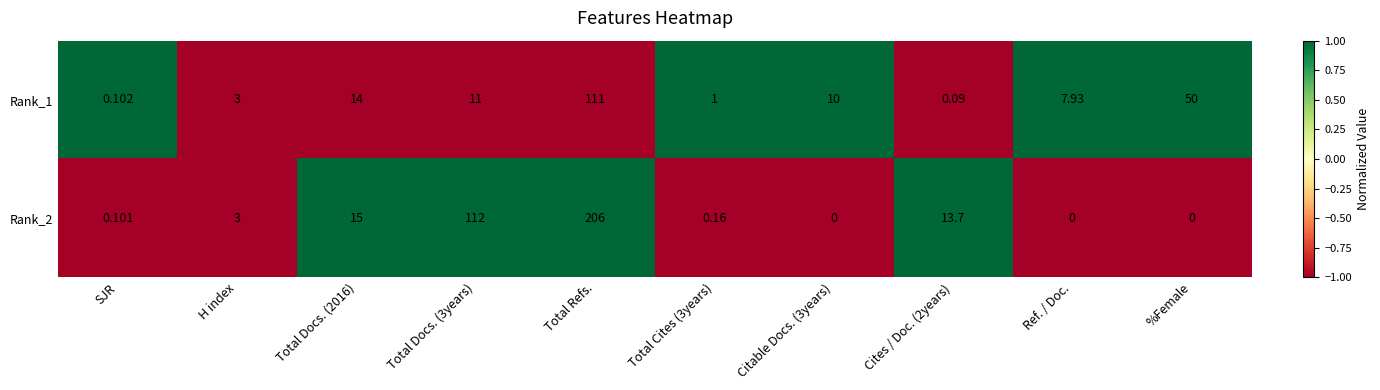

At which label does Rank_2 reach its peak?

Total Refs.